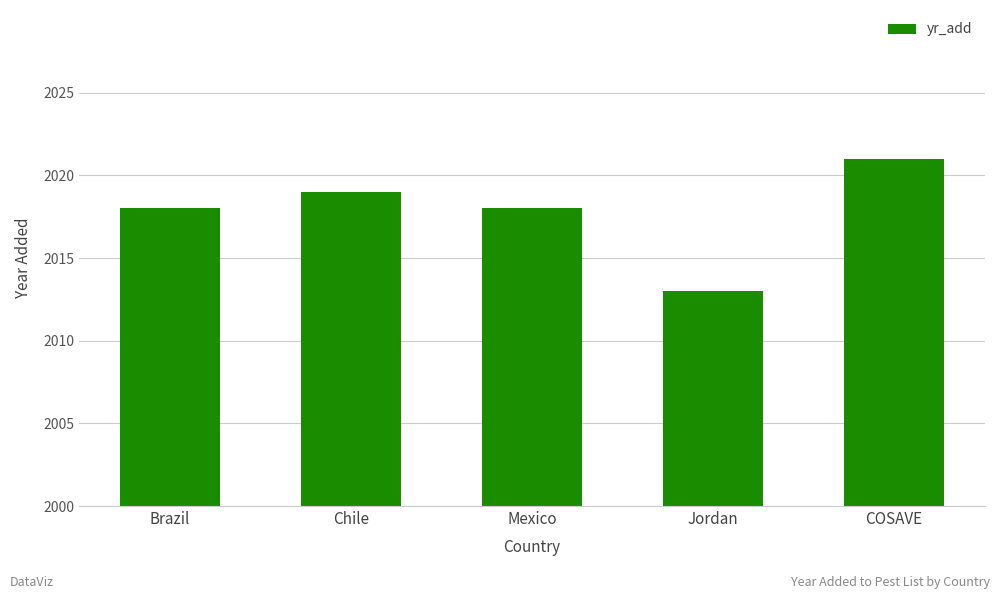

Reading left to right, list all the values displayed in this chart.

2018	2019	2018	2013	2021